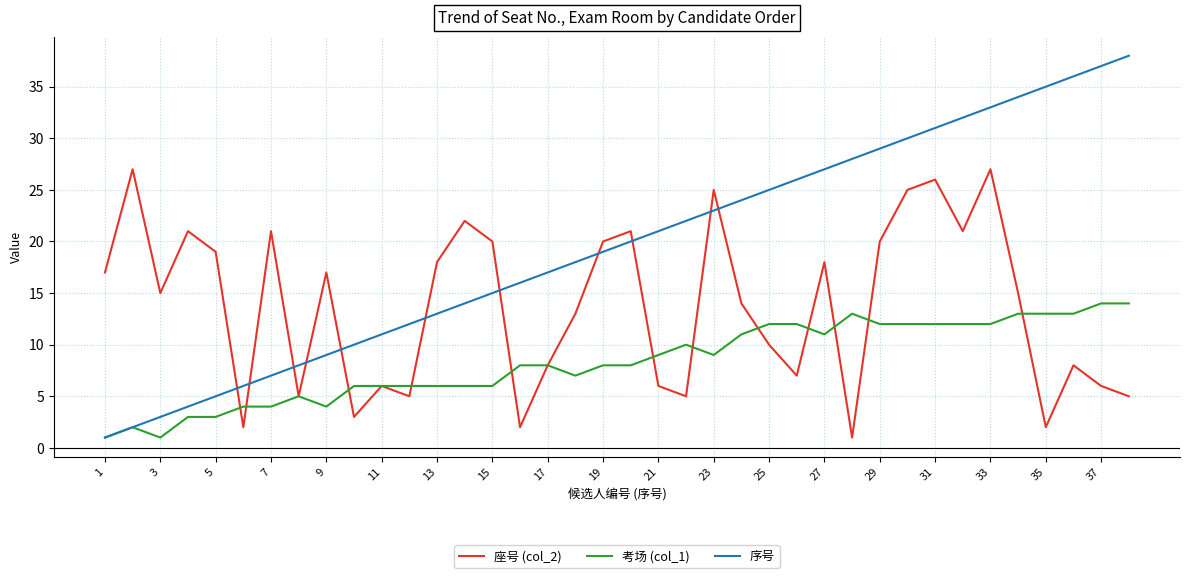

Does the chart display data point markers on the line(s)?

No